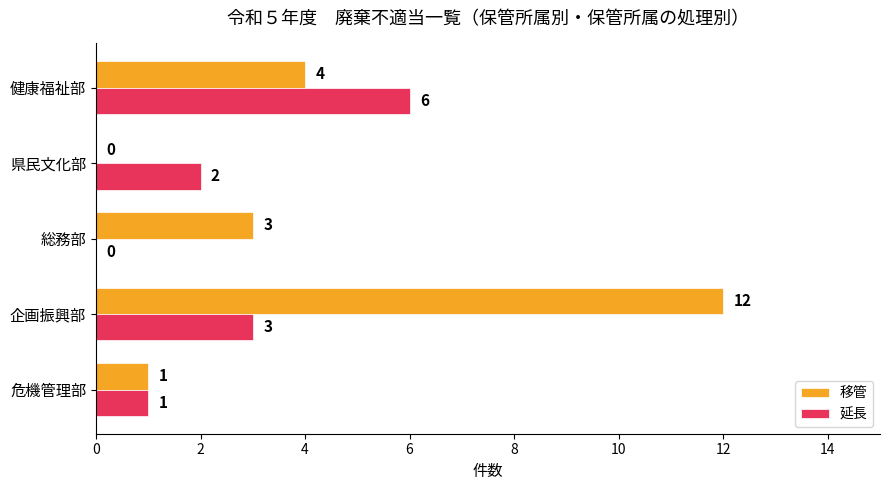

Is it true that 移管 equals 4 at 企画振興部?

False